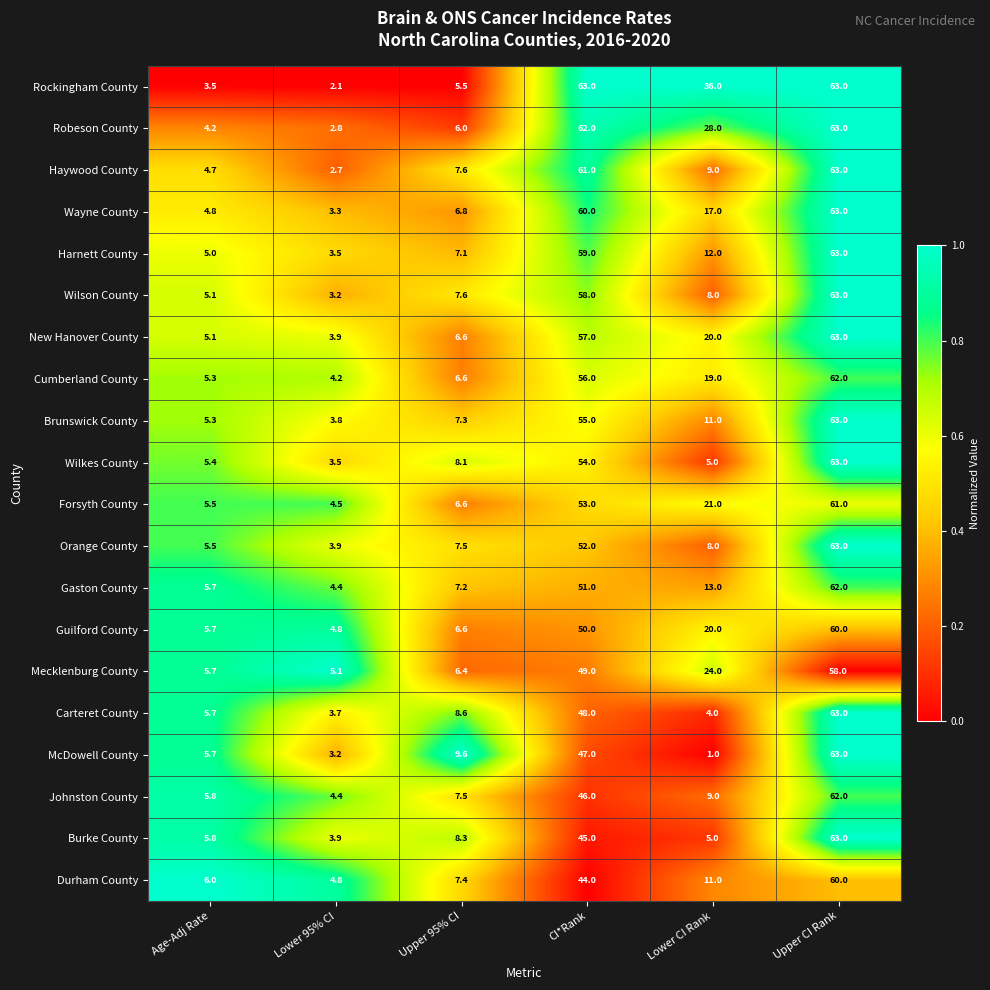

Which label corresponds to the smallest value in the chart?

Lower CI Rank